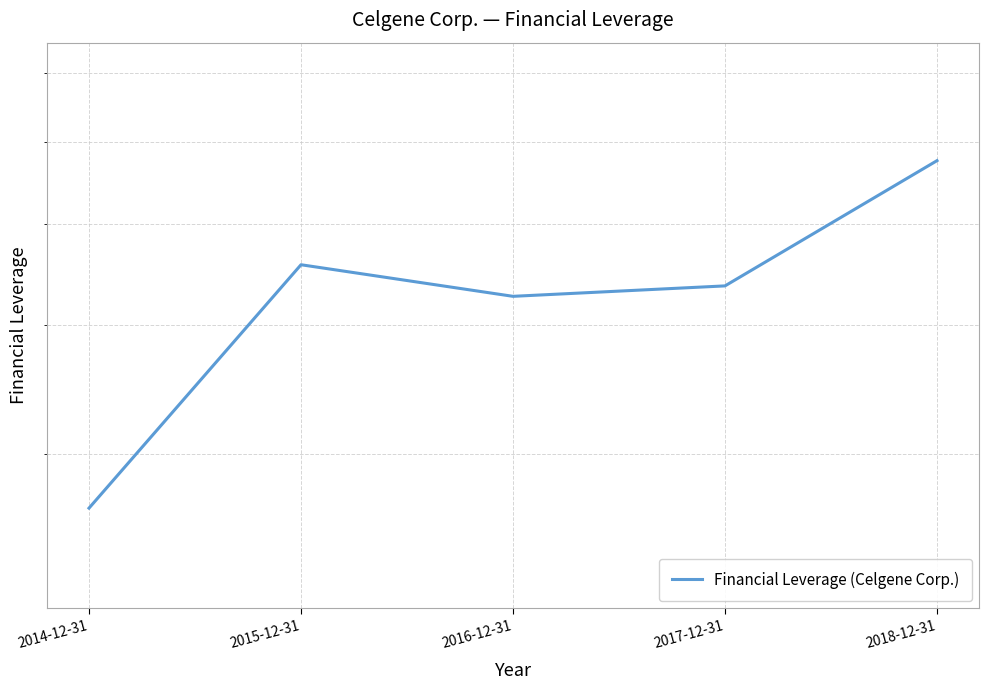

Where is the first local minimum?

2016-12-31